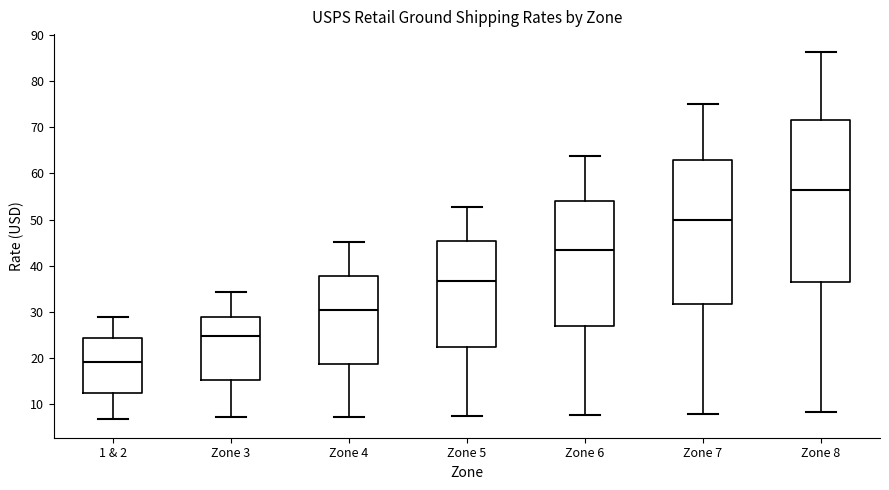

Where does the upper whisker of the box for Zone 6 end on the y-axis? The values are not printed on the chart, so give them approximately, as read against the axis.

64